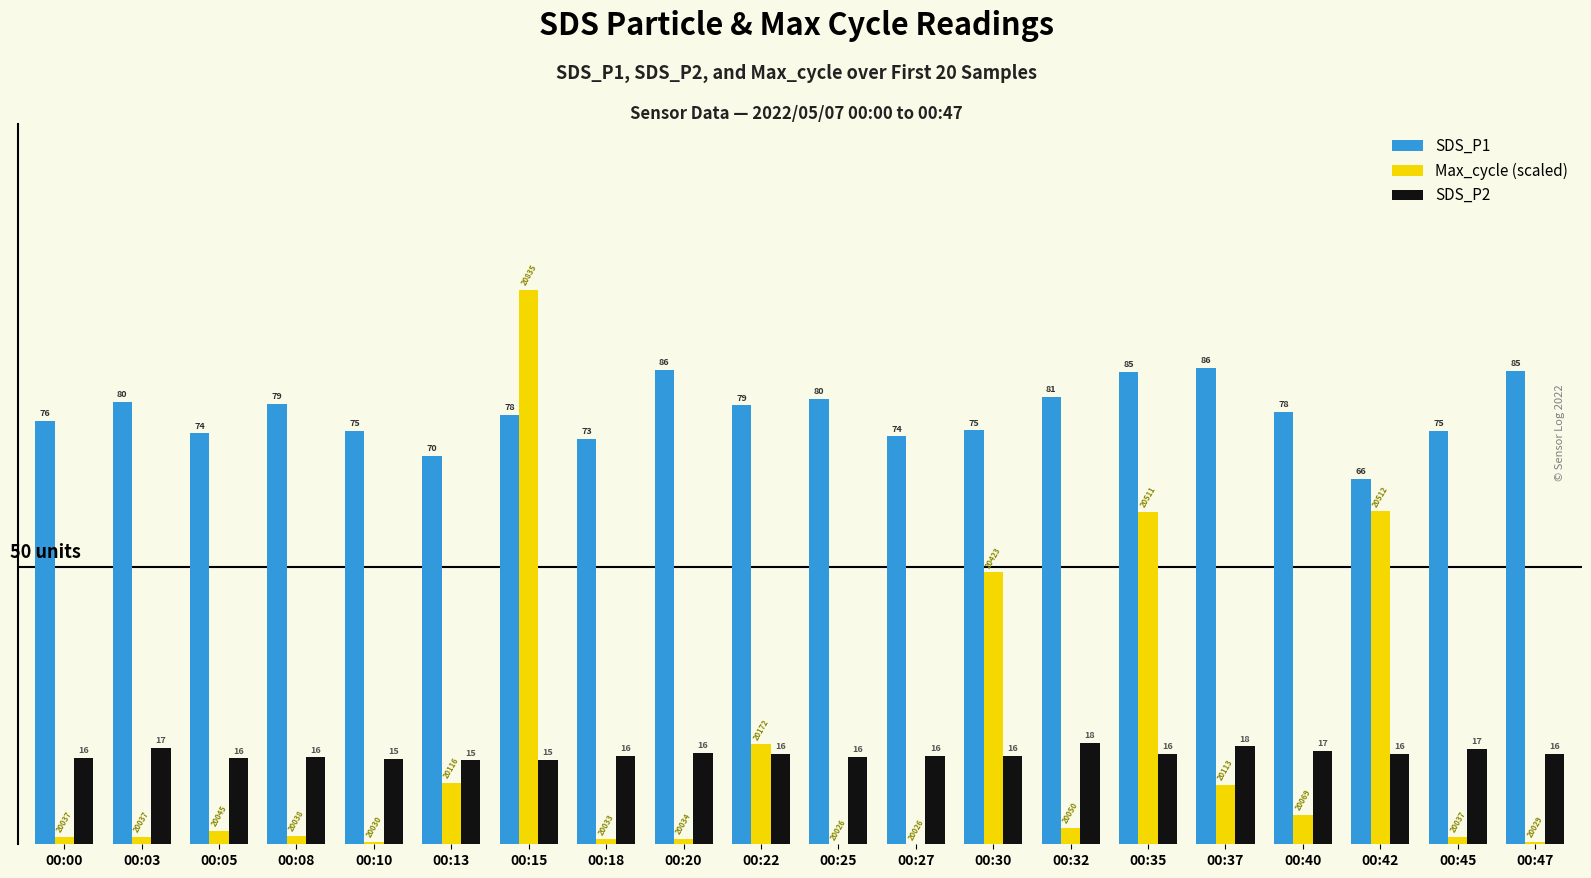

Which label corresponds to the largest value in the chart?

00:15